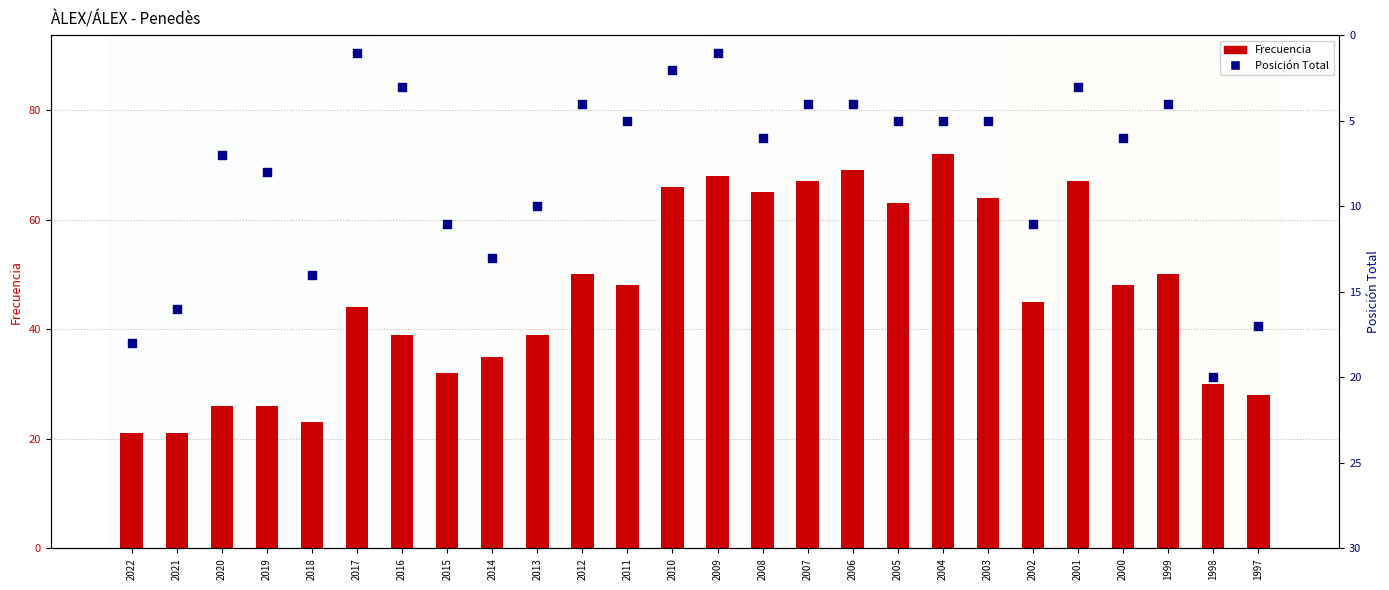

Which series contains the highest Y value?

Frecuencia